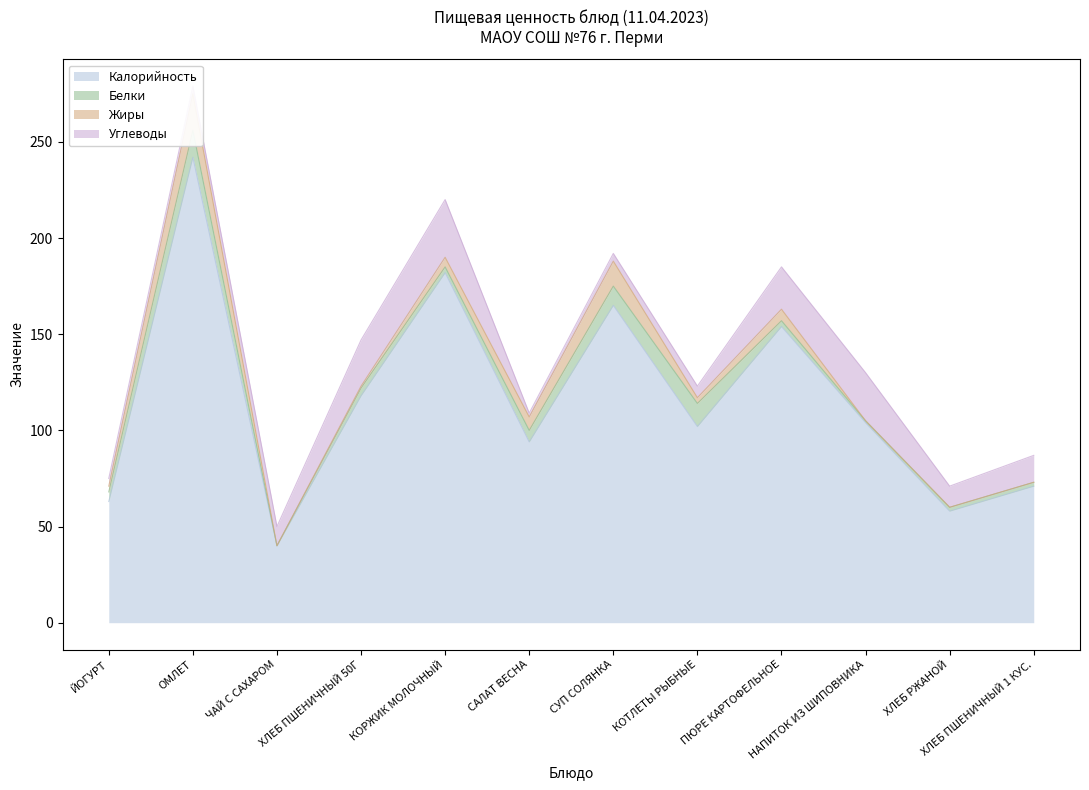

Which series has the largest range (max minus min)?

Калорийность